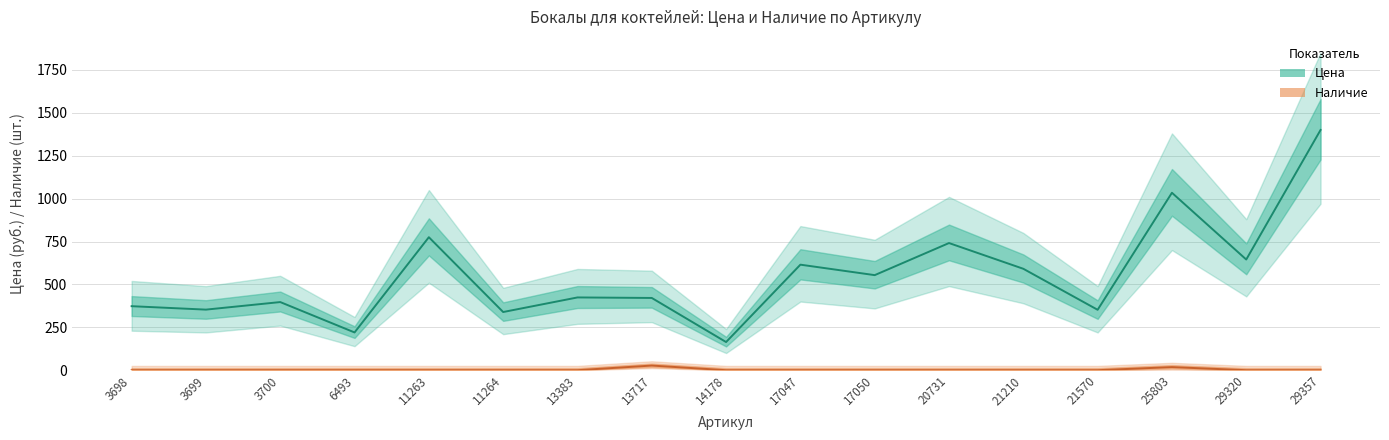

Rank the series at 14178 from highest to lowest value.

Цена, Наличие